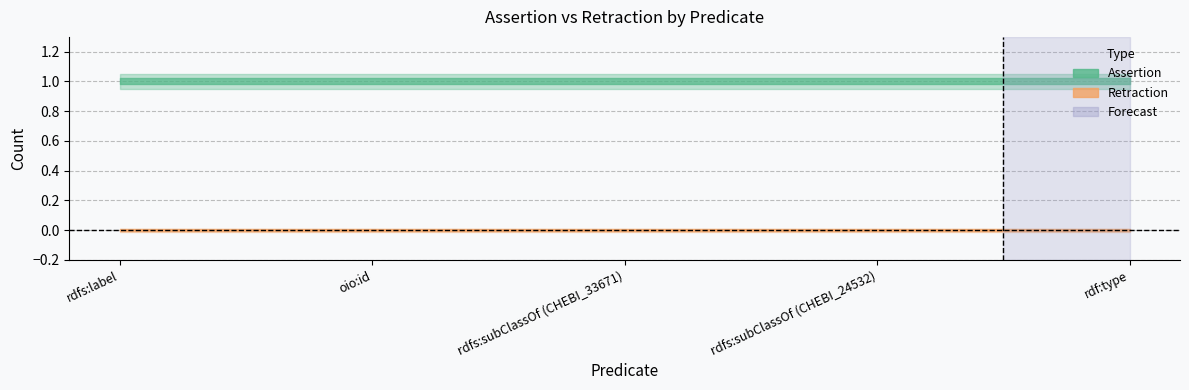

Reading right to left, transcribe all the data shown in this chart.

assertion: 1	1	1	1	1
retraction: 0	0	0	0	0